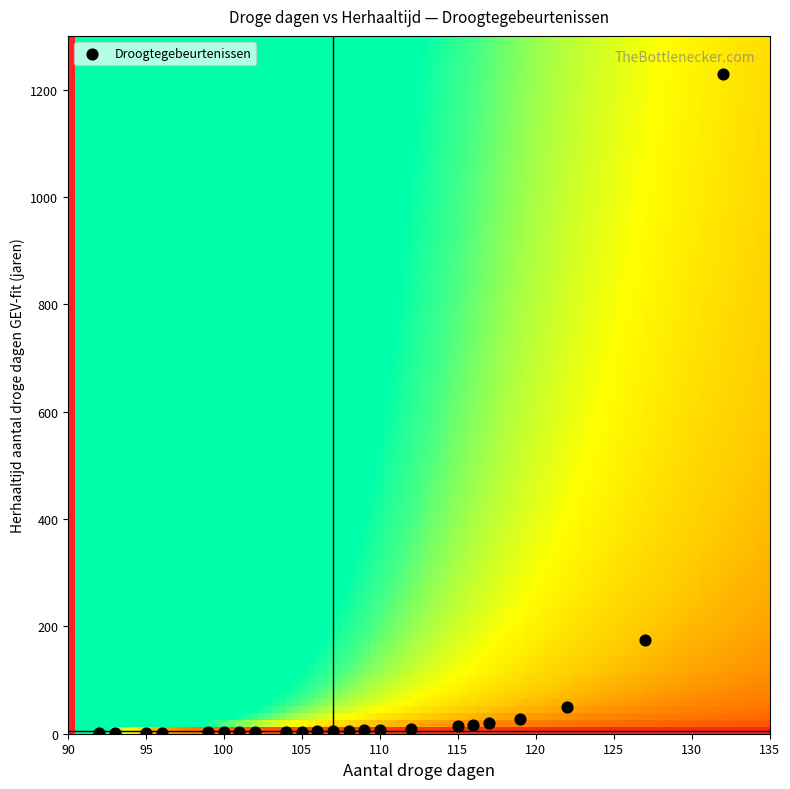

What is the range of X values (max minus min)?

40.0